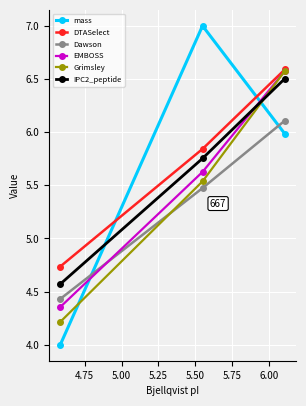

What is the lowest value of the IPC2_peptide series?

4.6